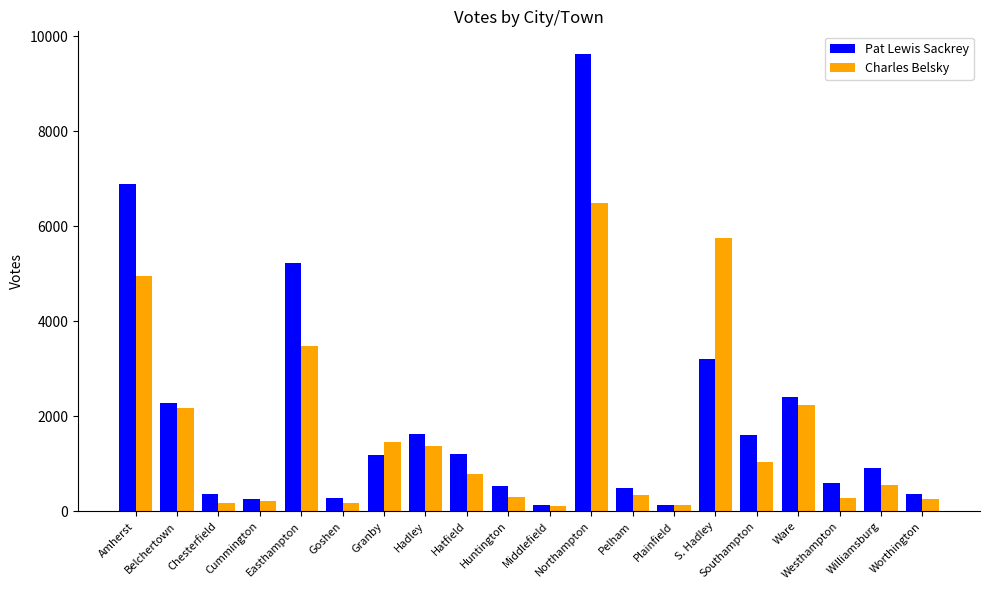

What is the value of the Pat Lewis Sackrey bar at the 14th from the left?

142